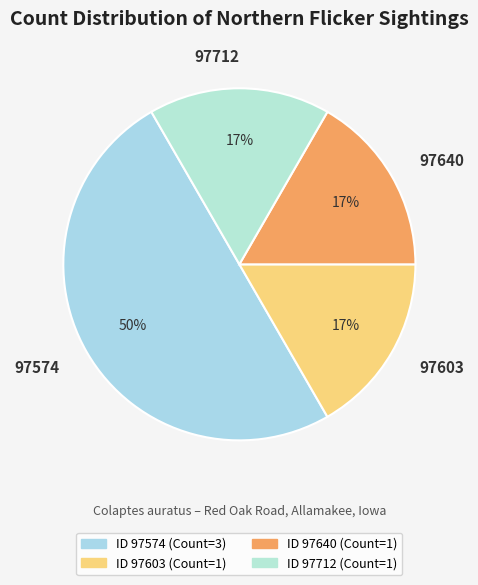

What percentage is the 97574 slice, to the nearest percent?

50%